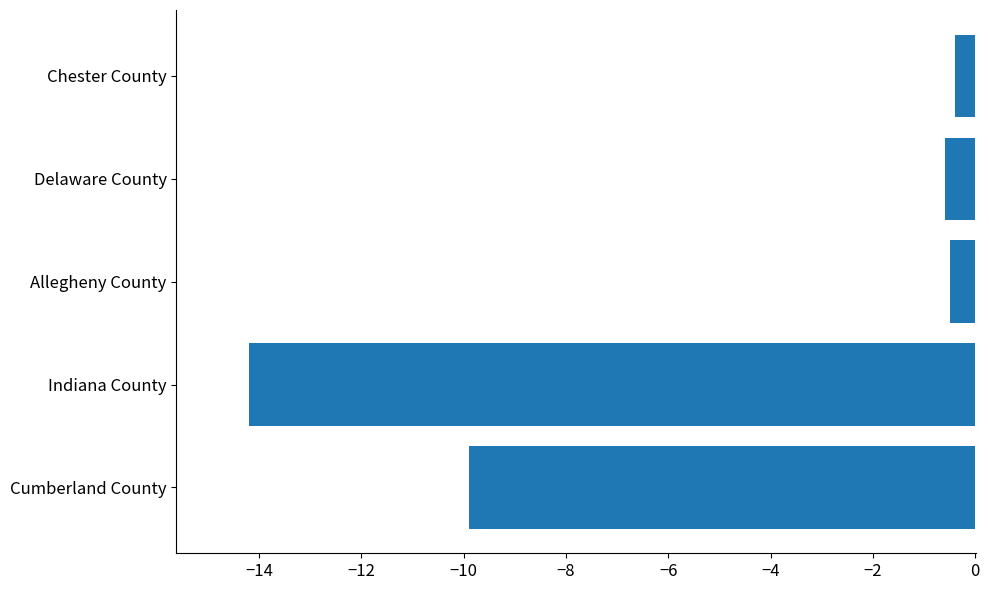

Which label corresponds to the smallest value in the chart?

Indiana County